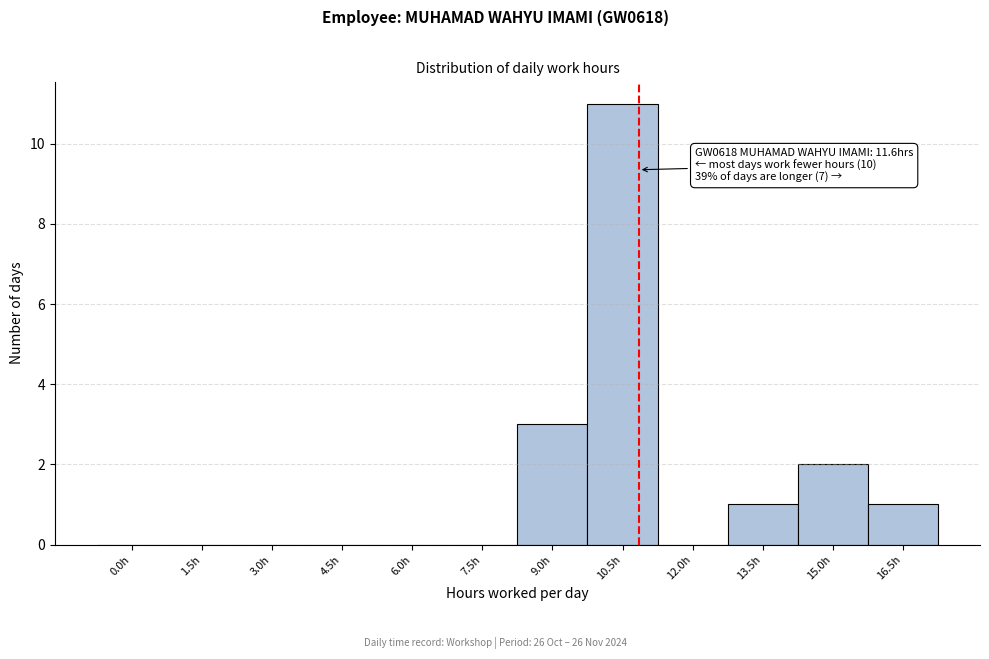

Reading right to left, transcribe all the data shown in this chart.

16.5h=1	15.0h=2	13.5h=1	12.0h=0	10.5h=11	9.0h=3	7.5h=0	6.0h=0	4.5h=0	3.0h=0	1.5h=0	0.0h=0